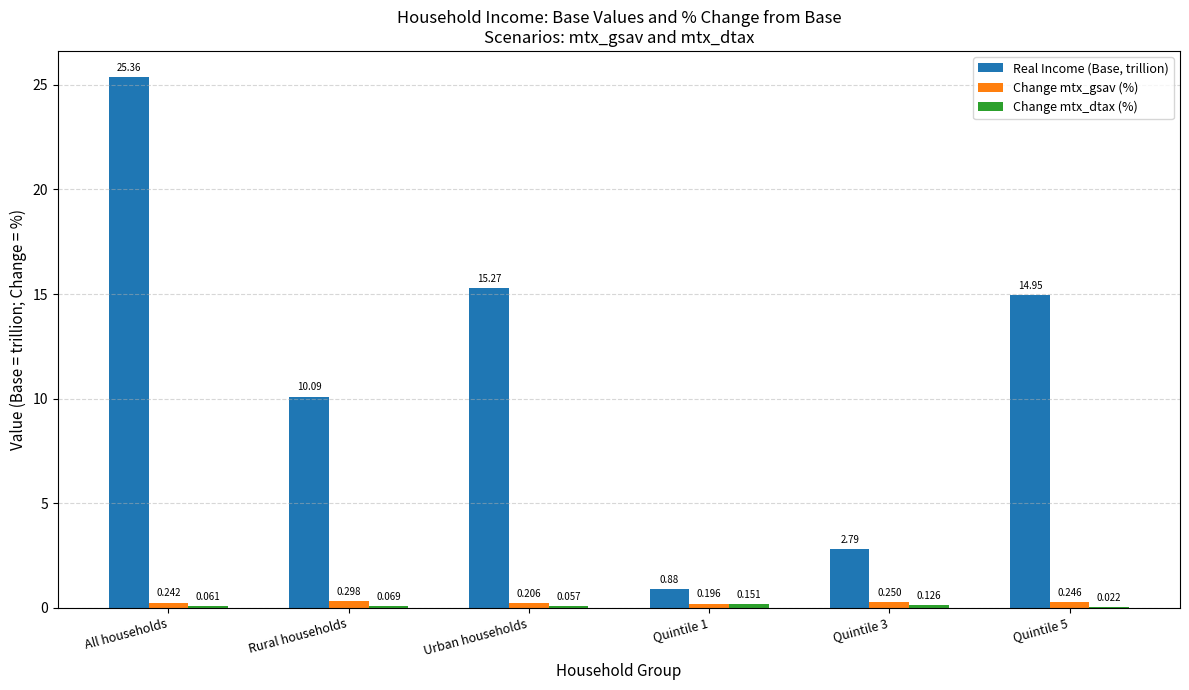

At which label does Change mtx_gsav (%) reach its peak?

Rural households